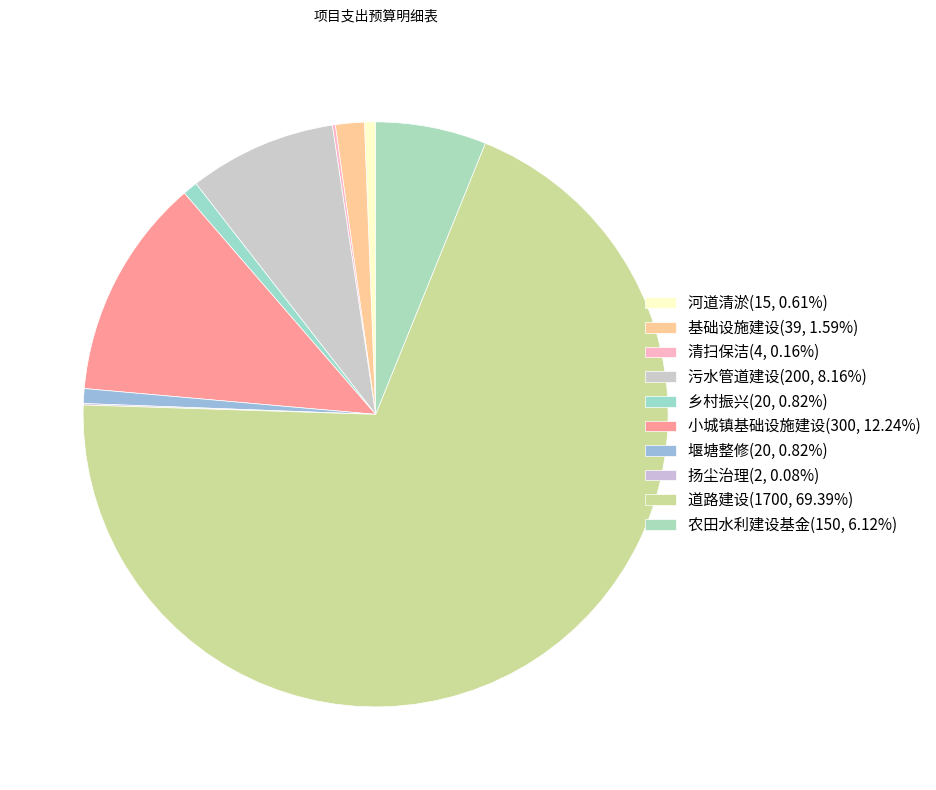

True or false: 农田水利建设基金 accounts for 13% of the total.

False